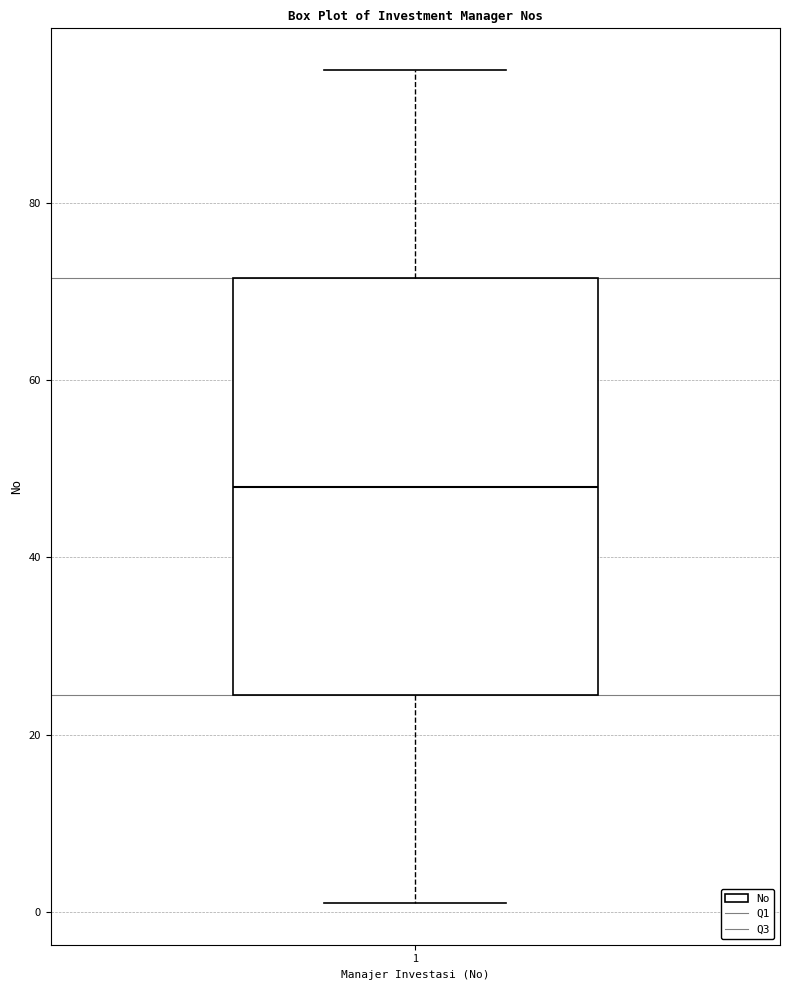

Where is the lower edge of the box at x = 1 on the y-axis? The values are not printed on the chart, so give them approximately, as read against the axis.

24